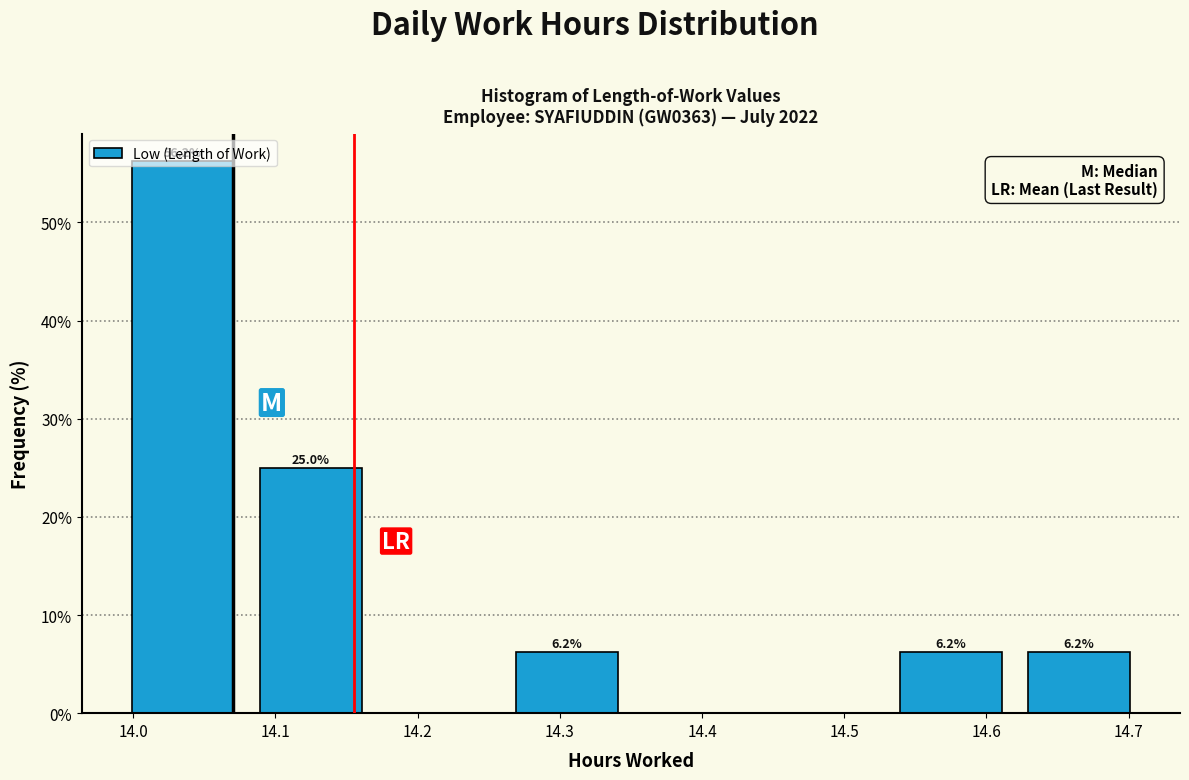

Over which range of the x-axis is the bar tallest?

13.99 to 14.08